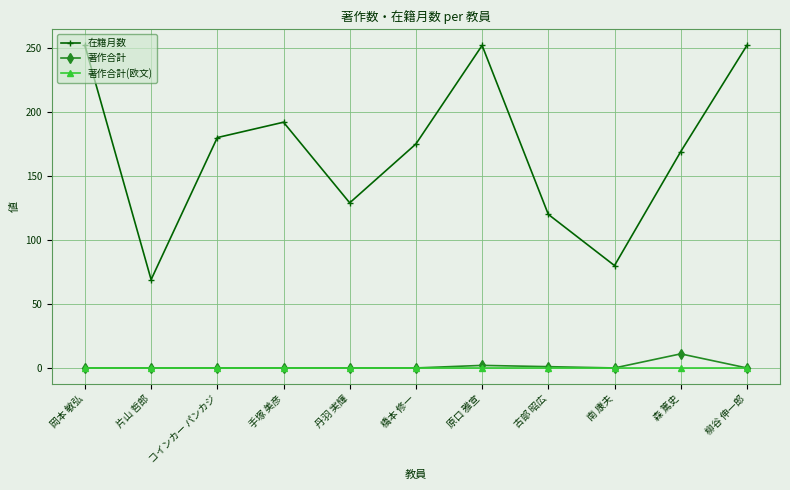

True or false: 著作合計(欧文) has a value of 0 at 丹羽 実輝.

True